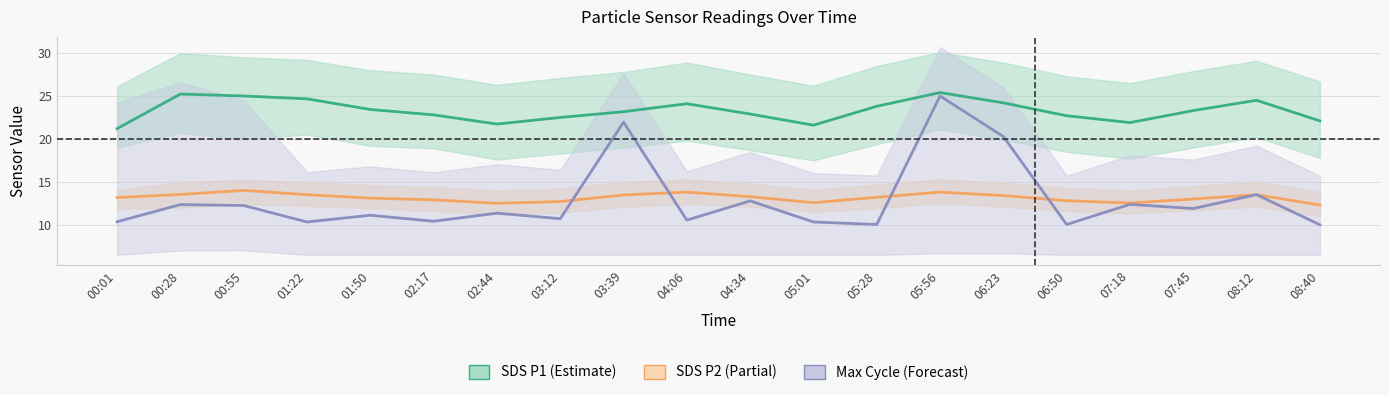

How many interior local peaks does the Max Cycle (Forecast) series have?

8